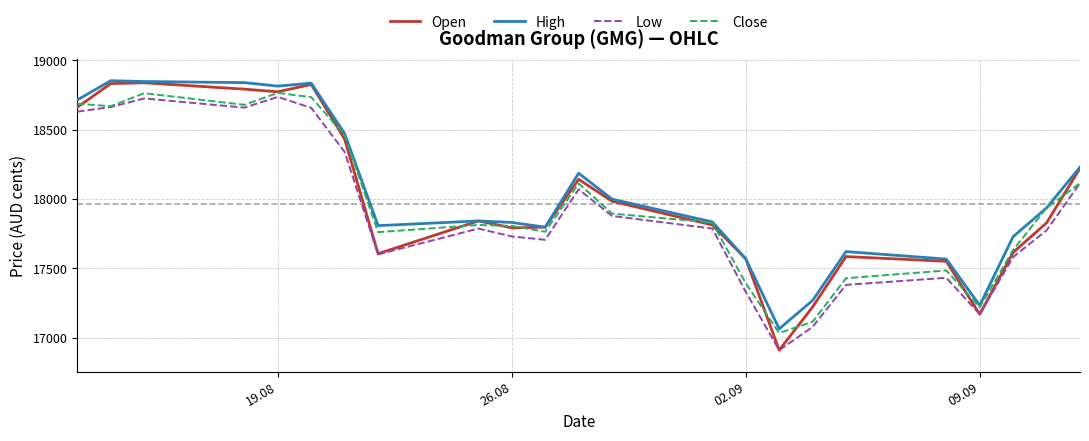

How many values in the Low series are below 17787?

11